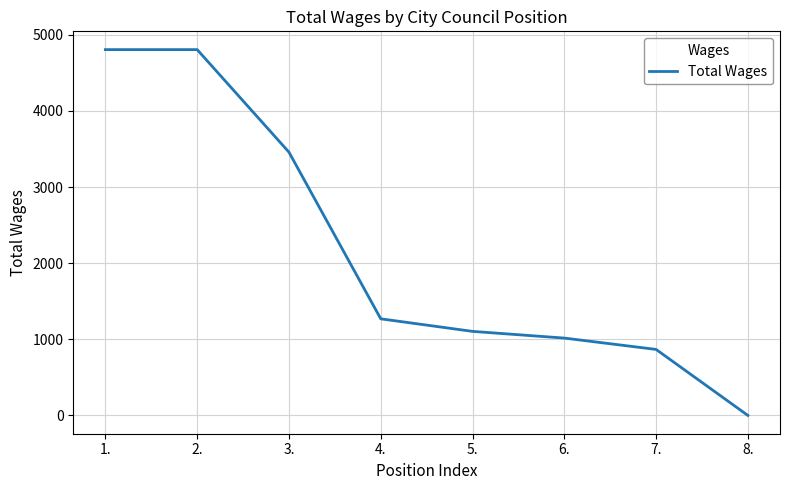

What is the difference between the second highest and minimum values?

4805